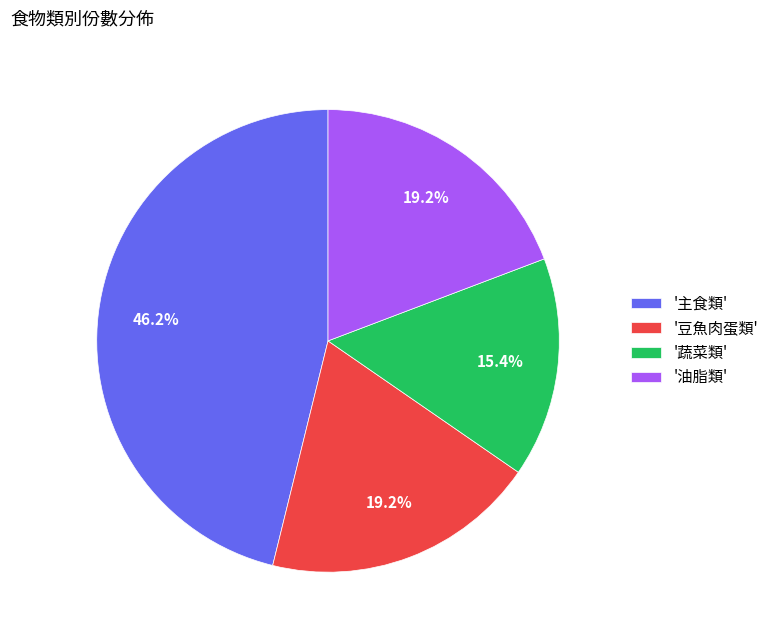

Is there a majority slice in this chart?

No